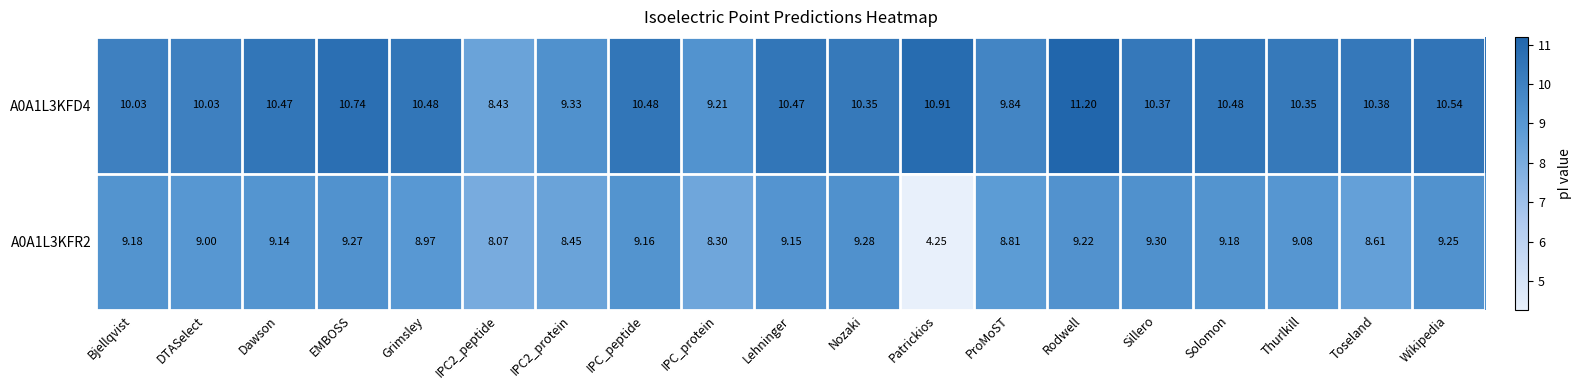

Between Dawson and IPC_protein, which series saw the biggest shift?

A0A1L3KFD4